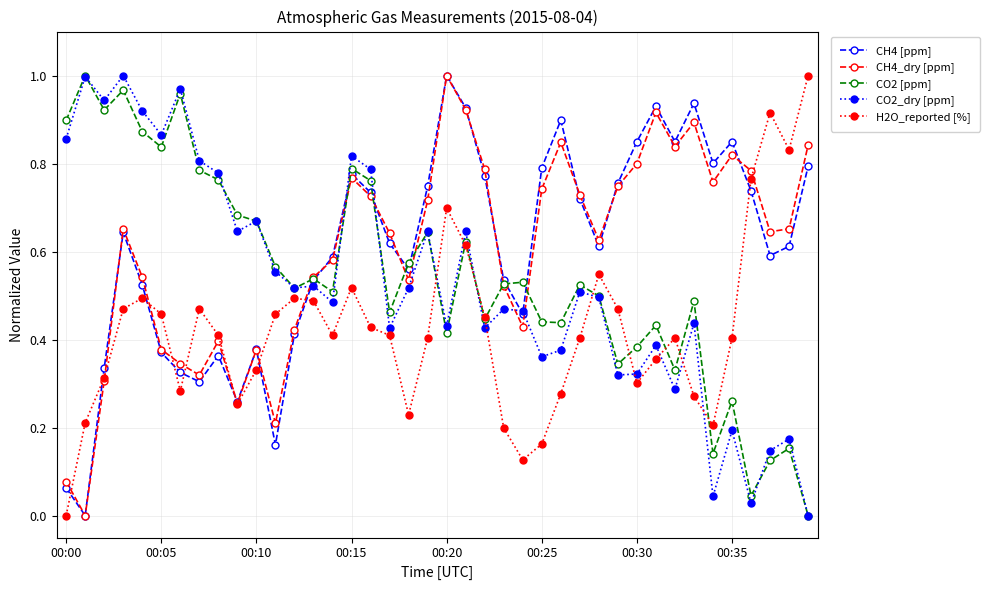

What are all the series names shown in the legend?

CH4 [ppm], CH4_dry [ppm], CO2 [ppm], CO2_dry [ppm], H2O_reported [%]